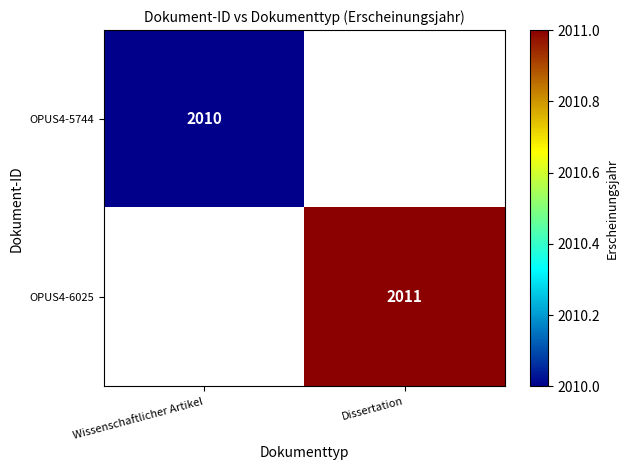

True or false: OPUS4-5744 has a value of 2010 at Wissenschaftlicher Artikel.

True